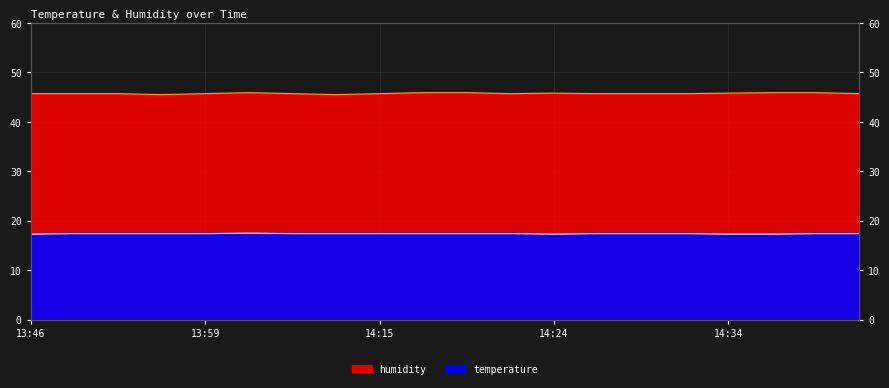

What is the label of the 10th point from the right?

14:19